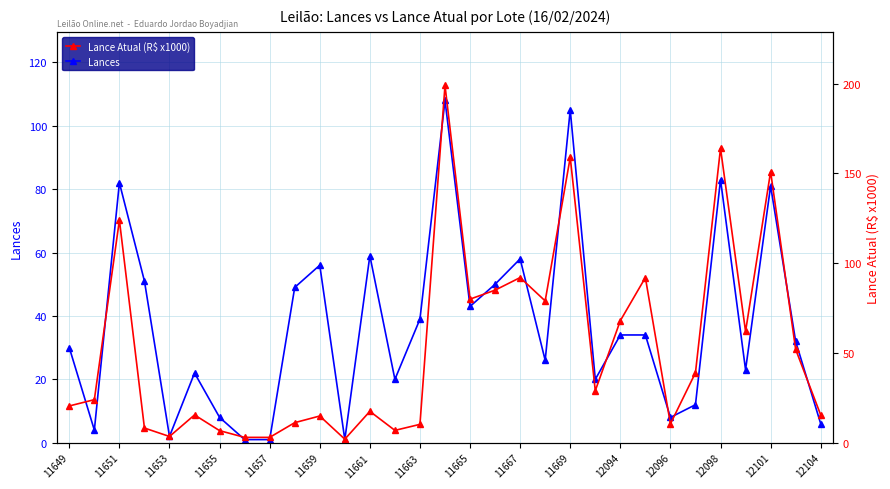

The value of Lances at 12094 is 34. True or false?

True